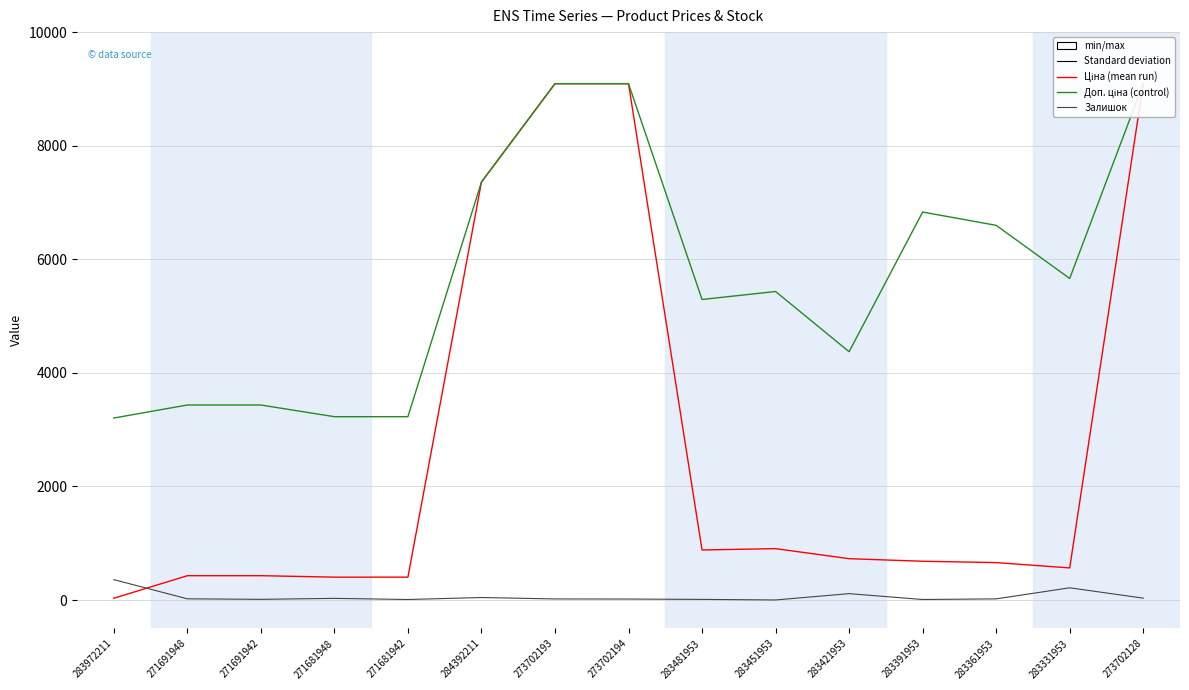

Reading left to right, what are all the values shown in this chart?

Ціна: 283972211=32.0	271691948=429.3	271691942=429.3	271681948=403.6	271681942=403.6	284392211=7360.2	273702193=9092.0	273702194=9092.0	283481953=882.1	283451953=905.5	283421953=728.8	283391953=683.2	283361953=659.8	283331953=566.2	273702128=9092.0
Доп. ціна: 283972211=3205.0	271691948=3434.6	271691942=3434.6	271681948=3228.8	271681942=3228.8	284392211=7360.2	273702193=9092.0	273702194=9092.0	283481953=5292.4	283451953=5432.8	283421953=4372.9	283391953=6831.9	283361953=6597.9	283331953=5662.1	273702128=9092.0
Залишок: 283972211=360.0	271691948=22.0	271691942=13.0	271681948=30.0	271681942=10.0	284392211=45.0	273702193=20.0	273702194=18.0	283481953=12.0	283451953=2.0	283421953=113.0	283391953=10.0	283361953=21.0	283331953=216.0	273702128=34.0